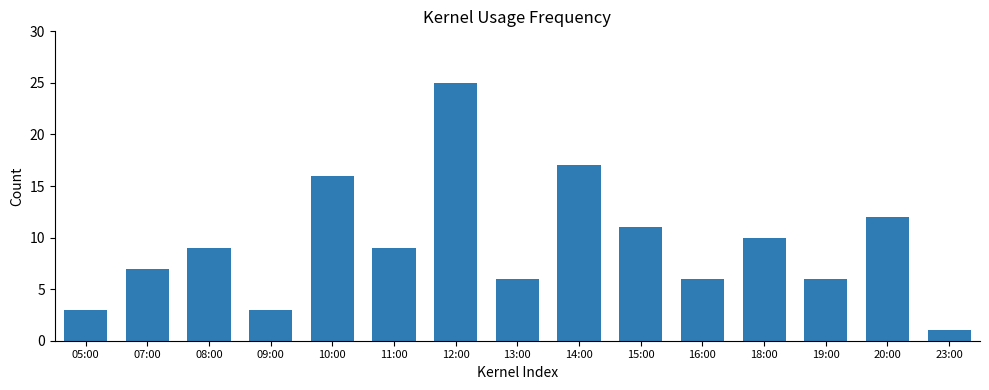

At which label is the value closest to 13?

20:00